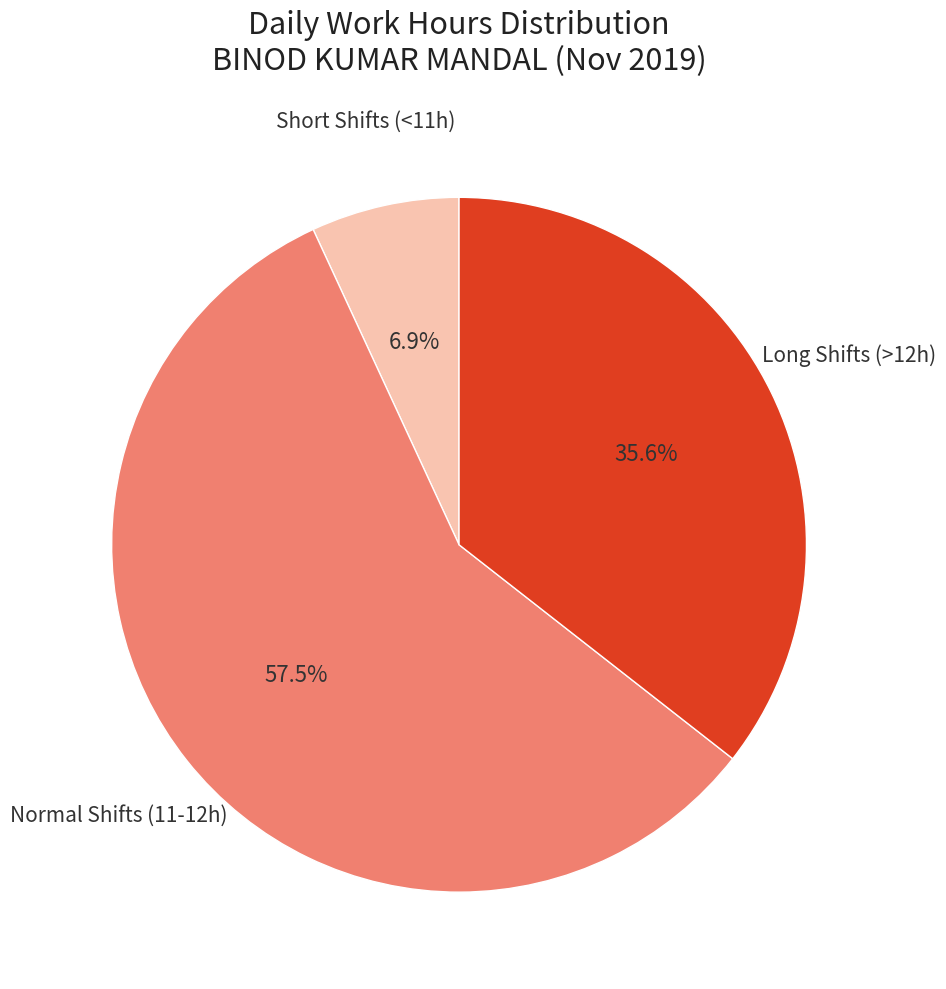

Does any single category account for the majority?

Yes